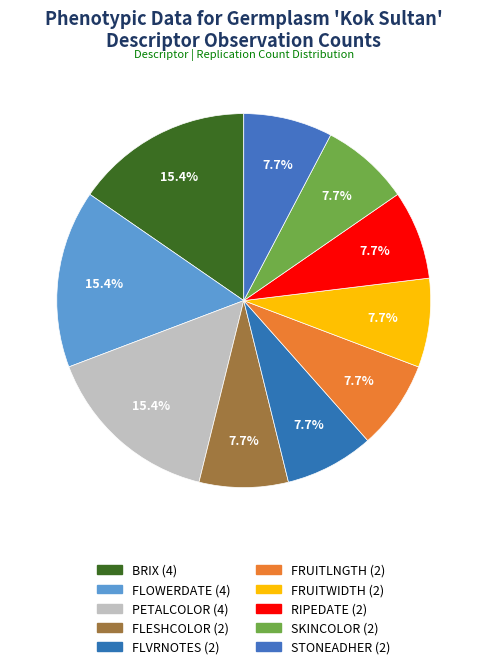

What is the largest slice in the pie chart?

BRIX